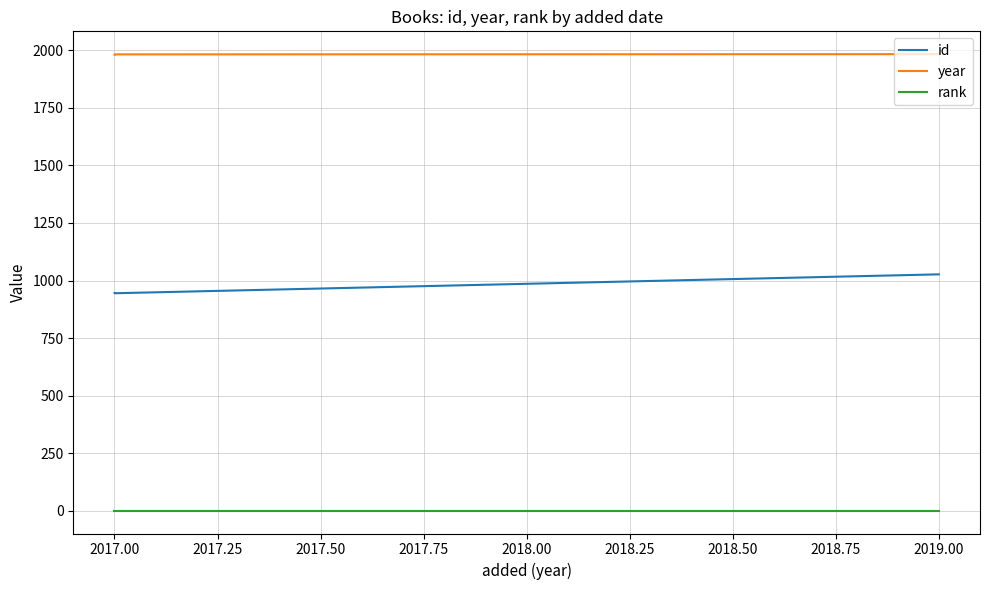

True or false: id has a value of 1671 at 2017.00.

False